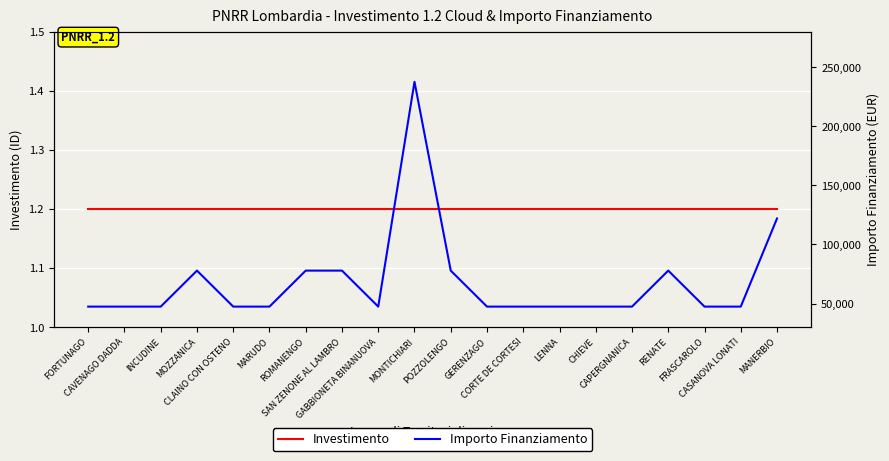

True or false: Investimento and Importo Finanziamento intersect in this chart.

False